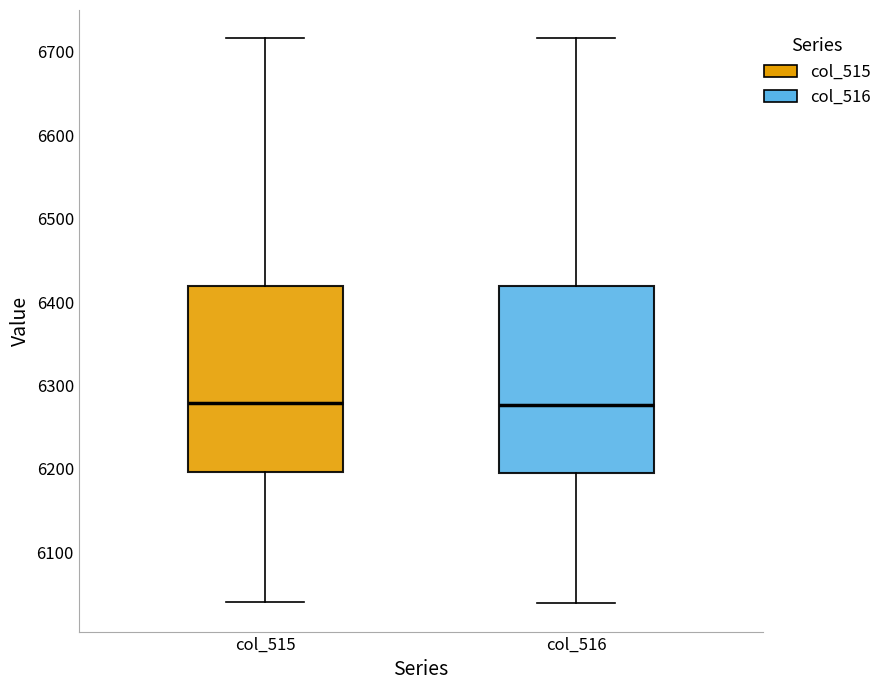

Reading left to right, transcribe this box plot: for each box, give where its median line is, the range the box spans, and where its two whiskers end, as read against the y-axis. The values are not printed on the chart, so give them approximately, as read against the axis.

col_515: median 6280, box 6200 to 6420, whiskers 6040 to 6720
col_516: median 6280, box 6200 to 6420, whiskers 6040 to 6720